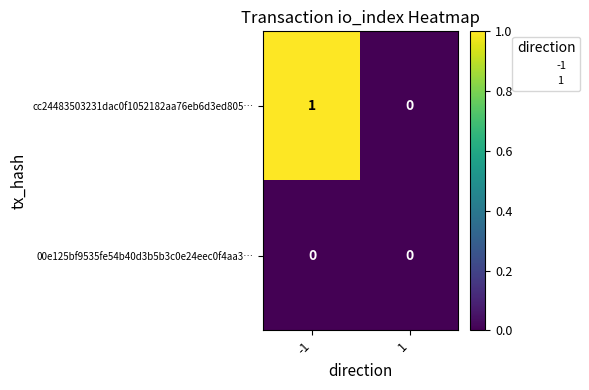

Which series has the largest total across all categories?

cc24483503231dac0f1052182aa76eb6d3ed805…